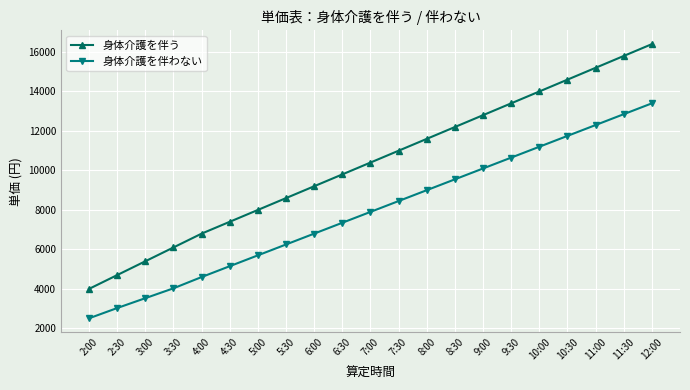

What is the spread (max minus min) of values at 9:30?

2750